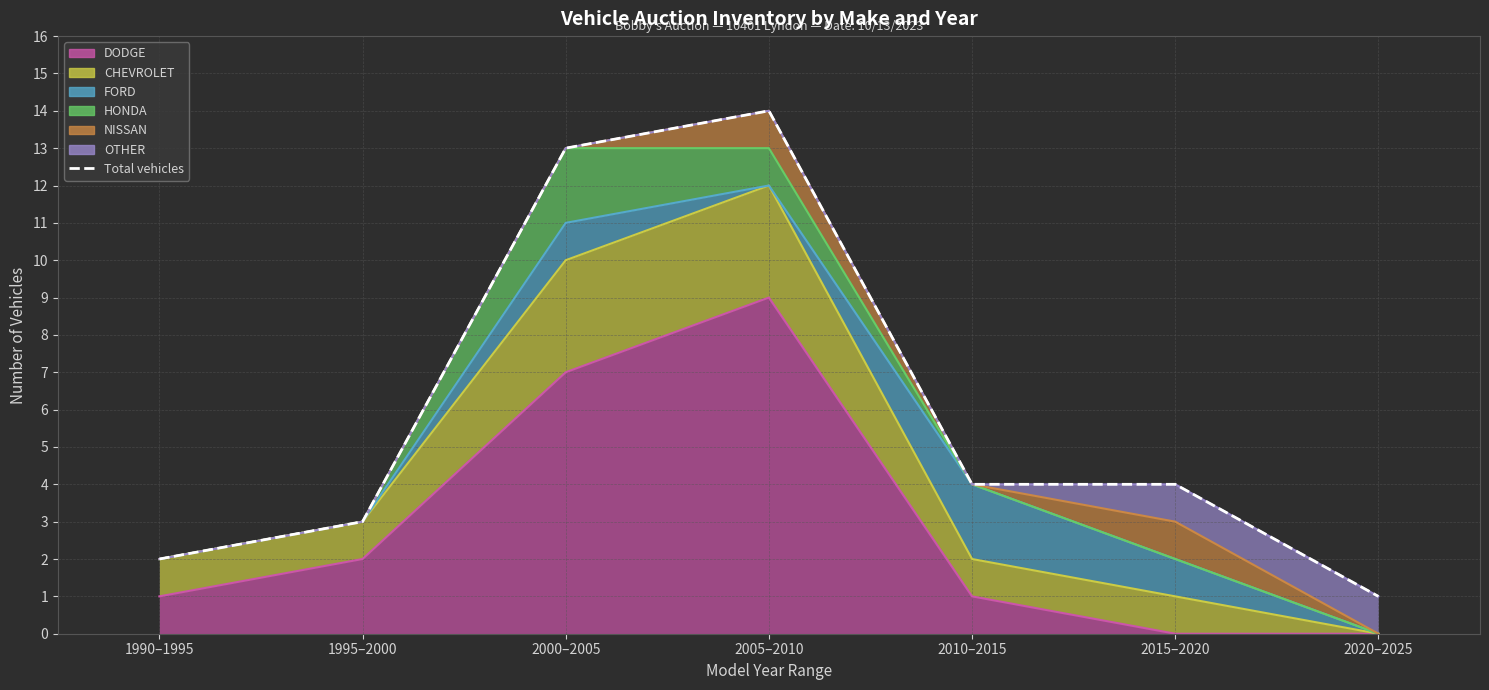

Is it true that the value at 2010–2015 is 4?

True